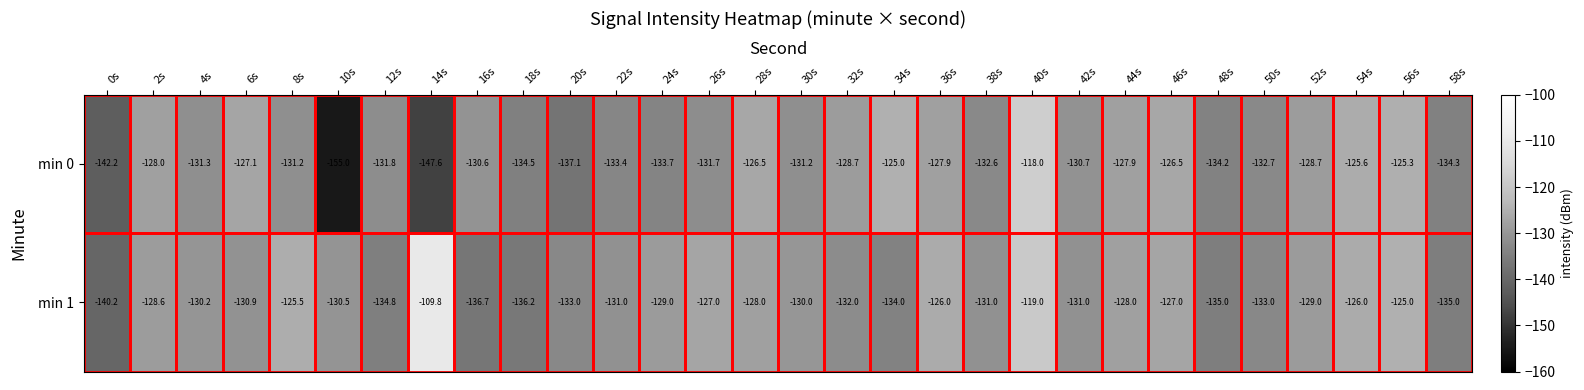

What is the minimum value shown in the chart?

-155.0